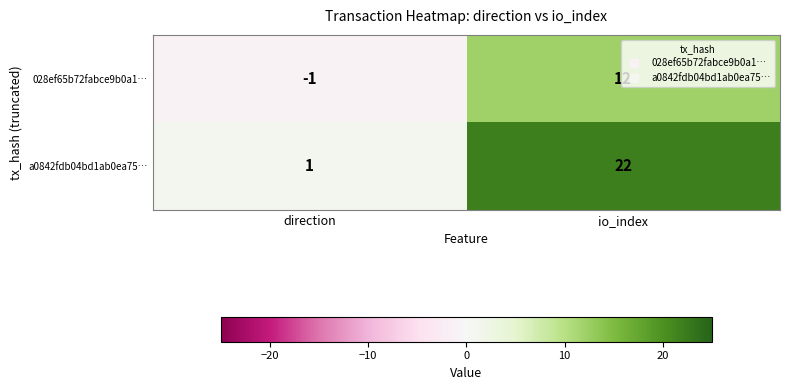

Count the number of categories in the chart.

2